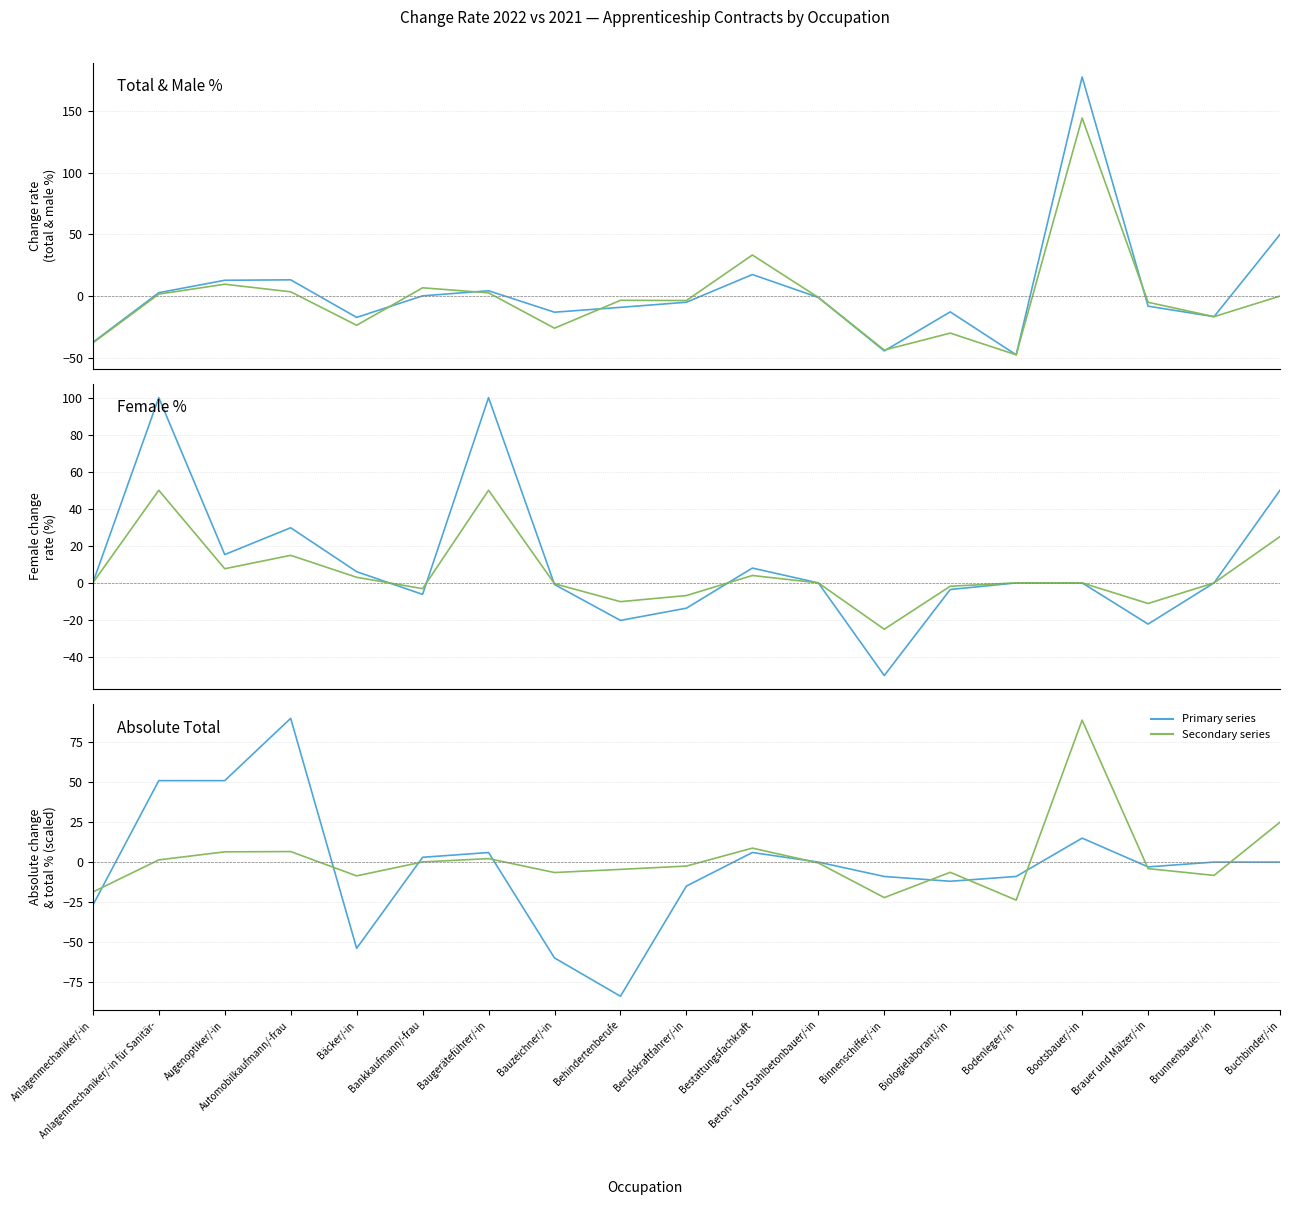

The value of total % (scaled) at Biologielaborant/-in is -6.4. True or false?

True